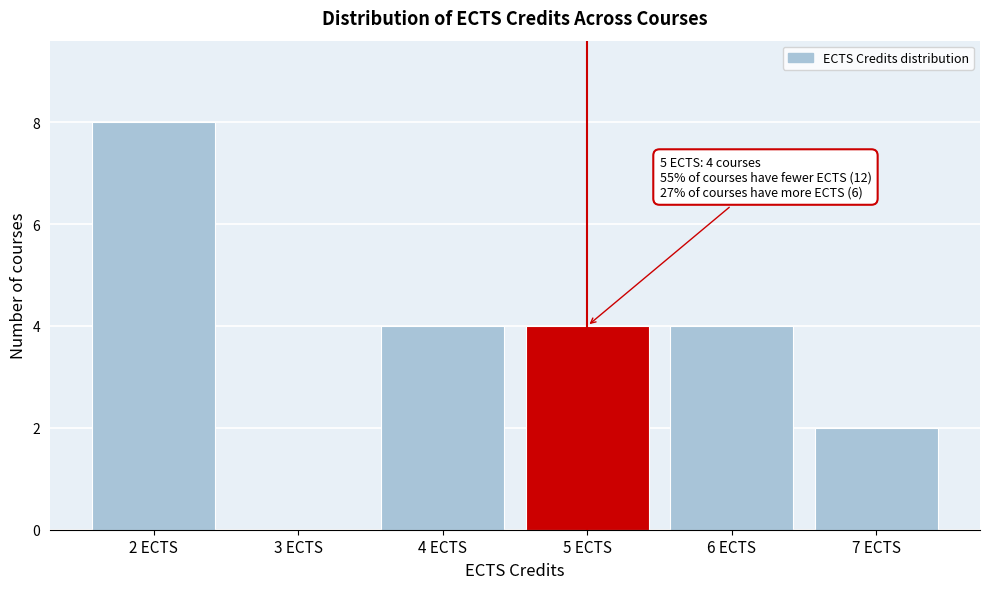

Reading left to right, list all the values displayed in this chart.

2 ECTS=8	3 ECTS=0	4 ECTS=4	5 ECTS=4	6 ECTS=4	7 ECTS=2